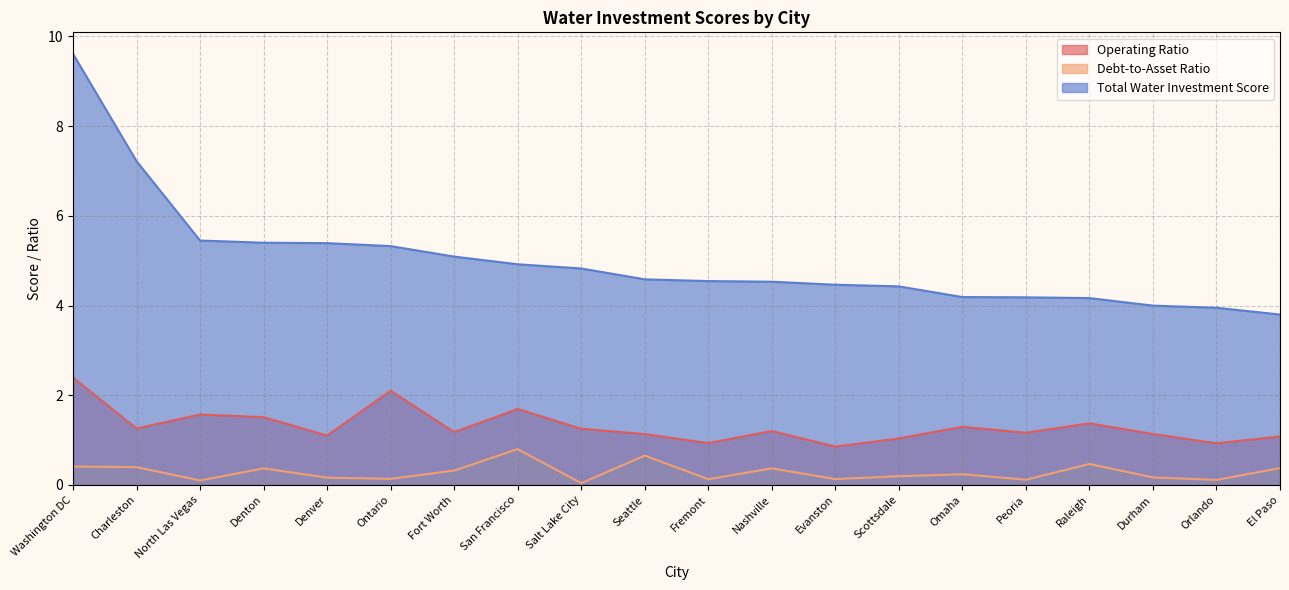

Is it true that Total Water Investment Score equals 1.7 at Denton?

False